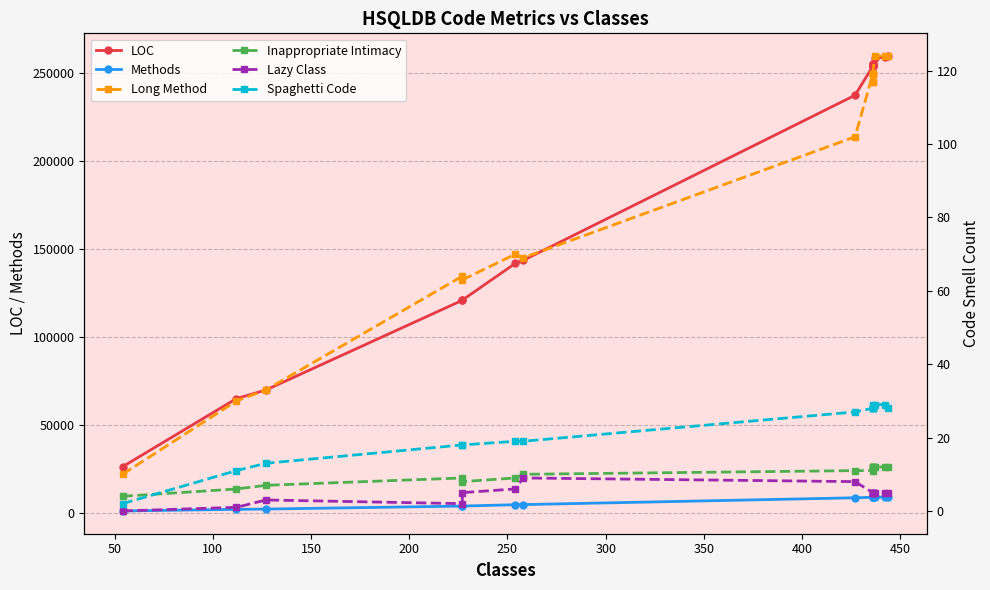

Is the value of Inappropriate Intimacy at 150 greater than the value of Long Method at 150?

No